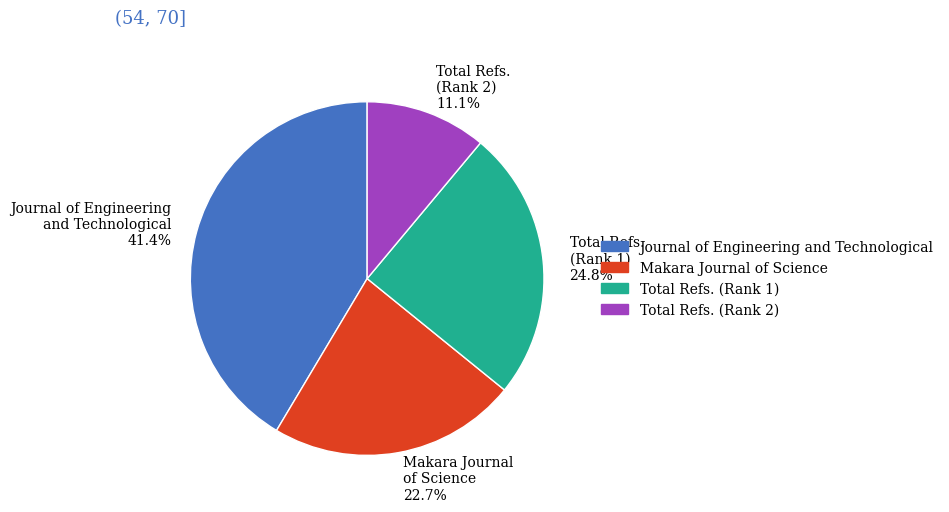

Is there a majority slice in this chart?

No